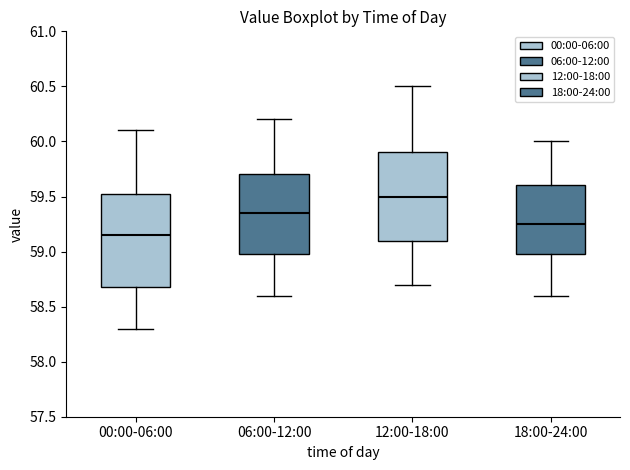

Reading left to right, read every box against the y-axis: the position of its median line, the range the box covers, and the ends of its whiskers. The values are not printed on the chart, so give them approximately, as read against the axis.

00:00-06:00: median 59.15, box 58.70 to 59.55, whiskers 58.30 to 60.10
06:00-12:00: median 59.35, box 59.00 to 59.70, whiskers 58.60 to 60.20
12:00-18:00: median 59.50, box 59.10 to 59.90, whiskers 58.70 to 60.50
18:00-24:00: median 59.25, box 59.00 to 59.60, whiskers 58.60 to 60.00